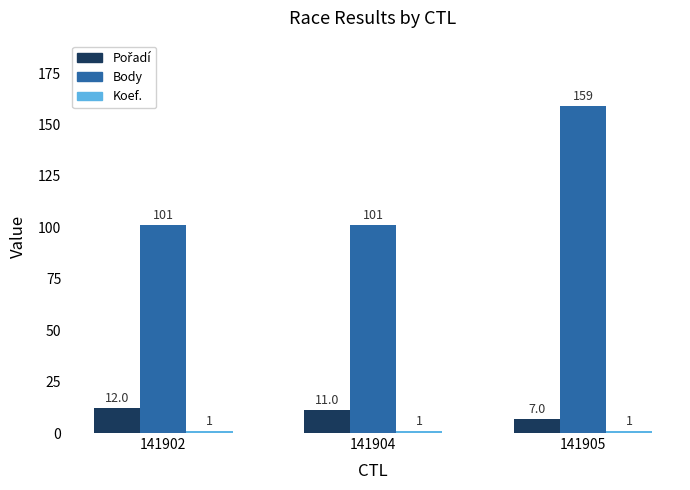

What is the approximate value of Body at 141902, to the nearest 5?

100